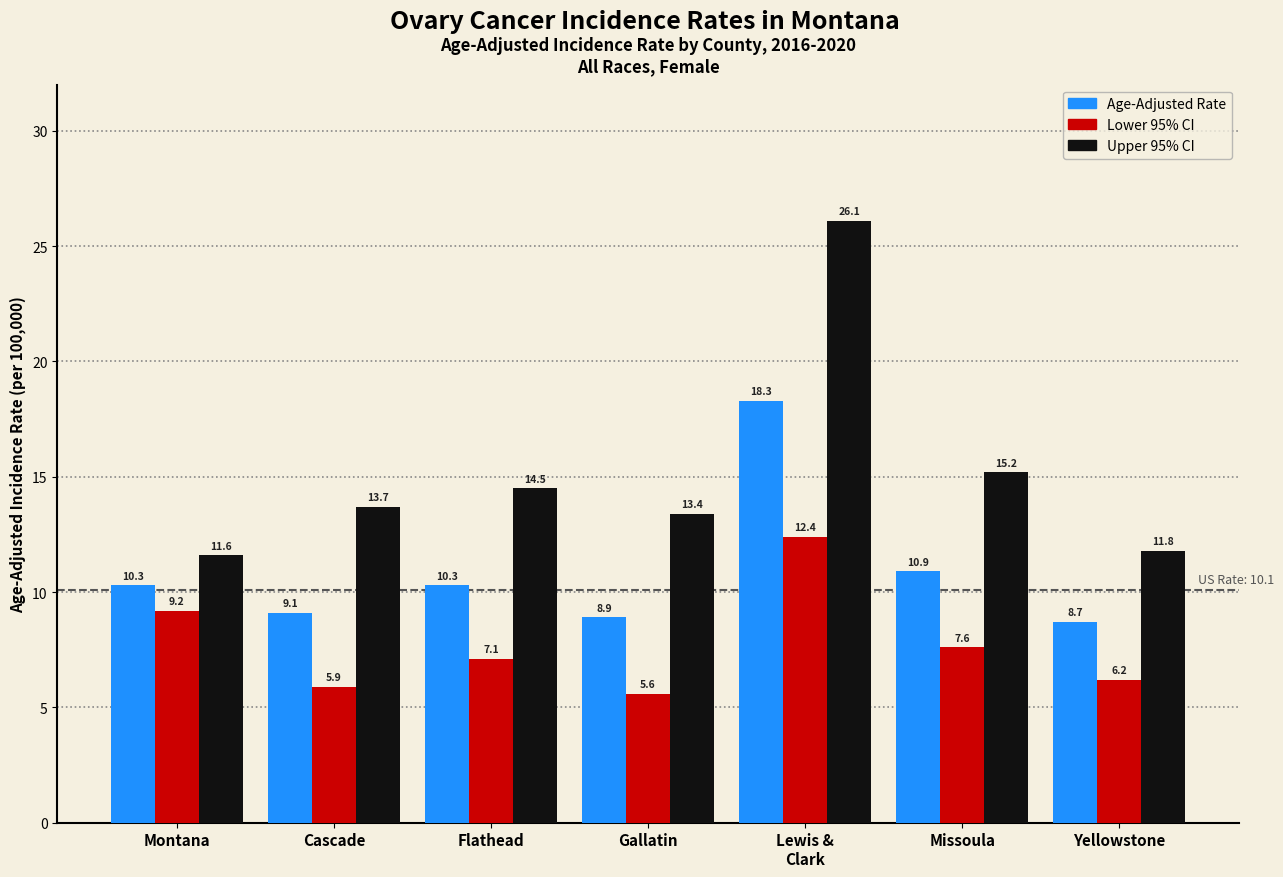

What is the minimum value for Age-Adjusted Rate?

8.7